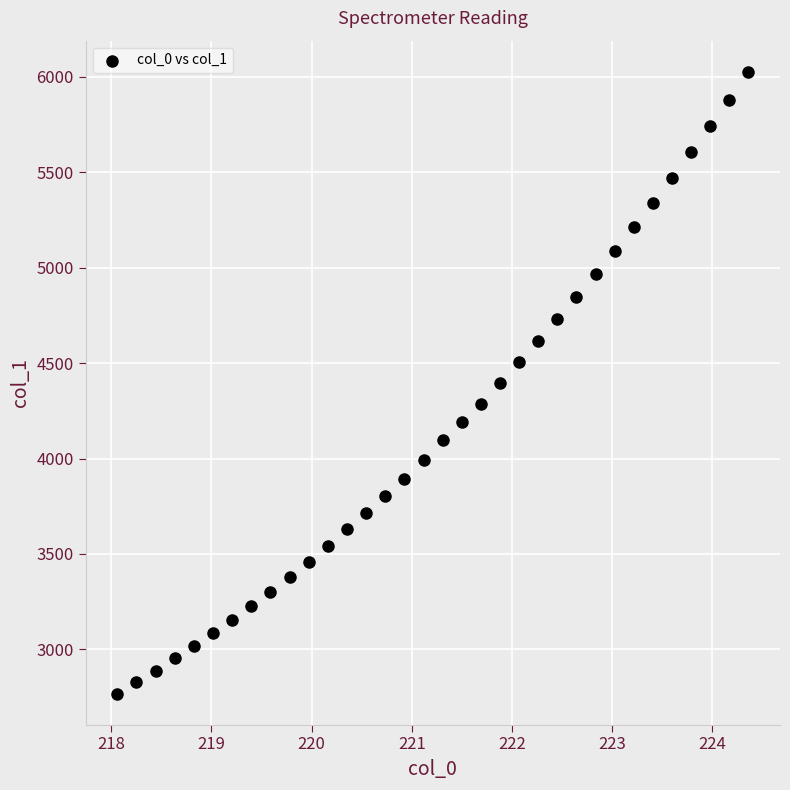

What is the range of X values (max minus min)?

6.3